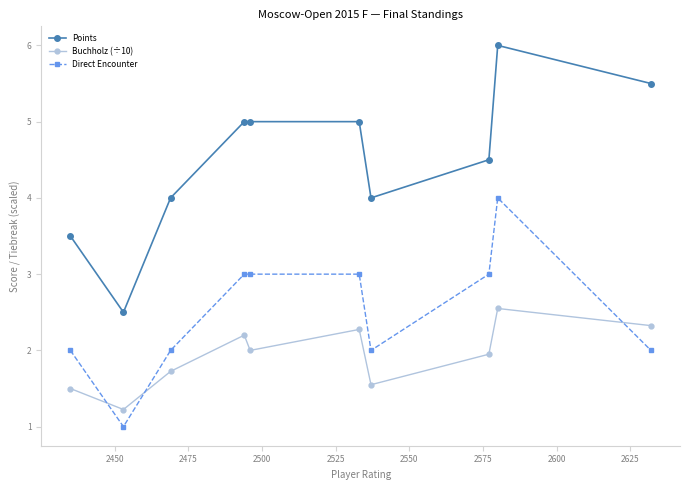

Which series has the largest total across all categories?

Points